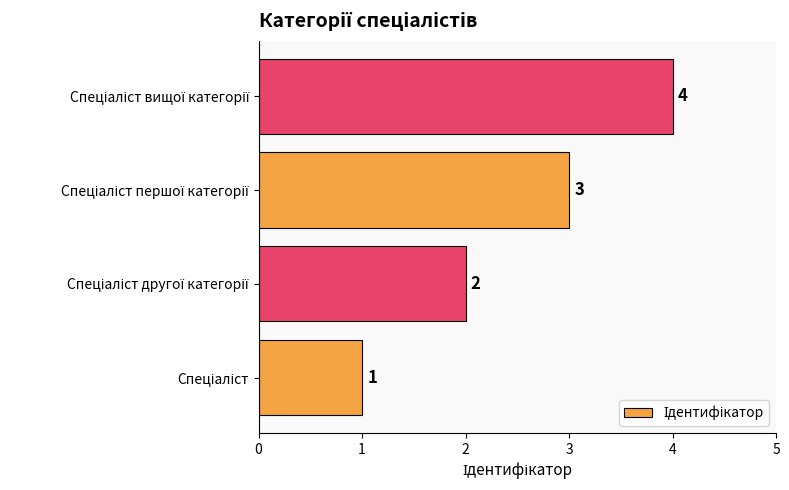

What is the greatest value displayed?

4